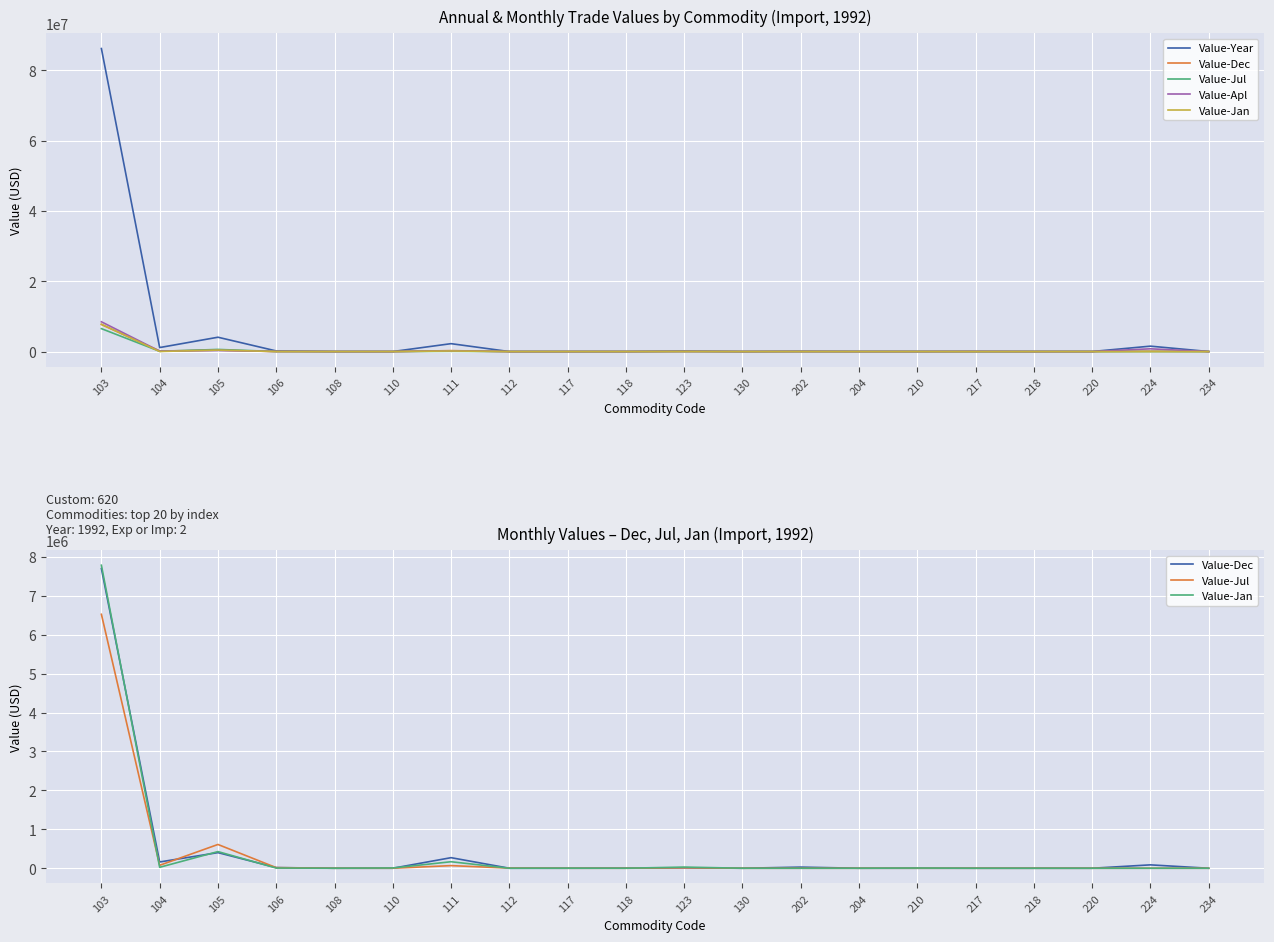

Rank the series by their maximum value, from highest to lowest.

Value-Year, Value-Apl, Value-Jan, Value-Dec, Value-Jul